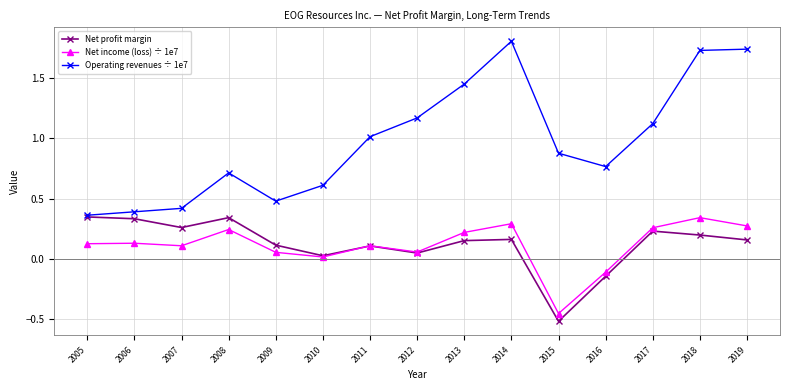

How many values in Net income (loss) ÷ 1e7 are below zero?

2